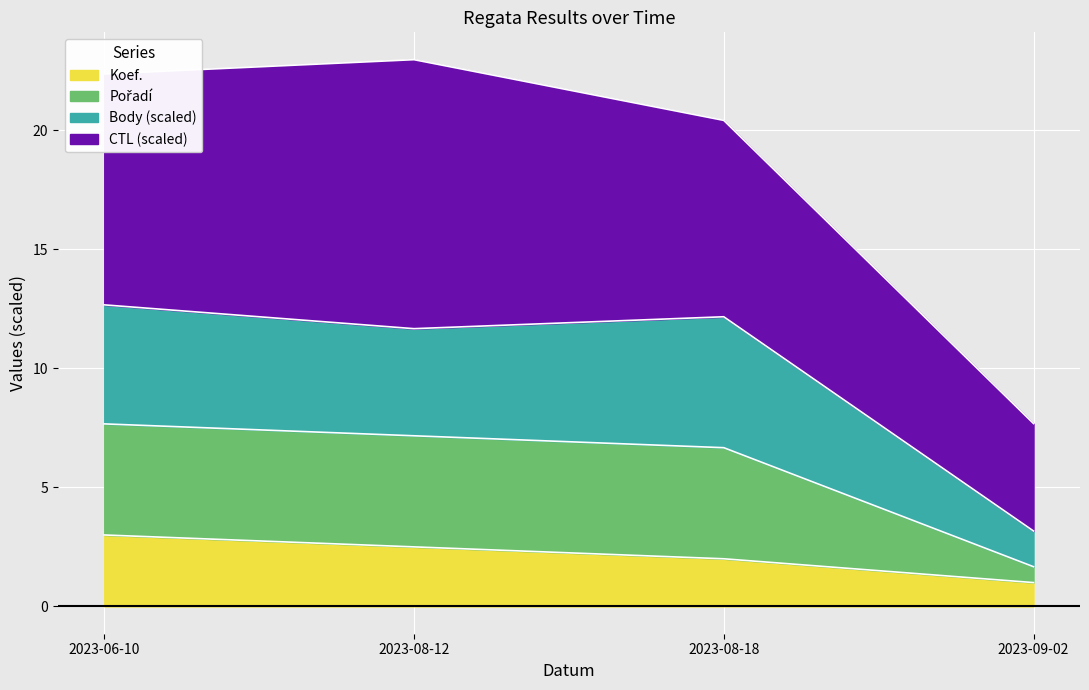

What is the total value across all series at 2023-08-18?

20.4